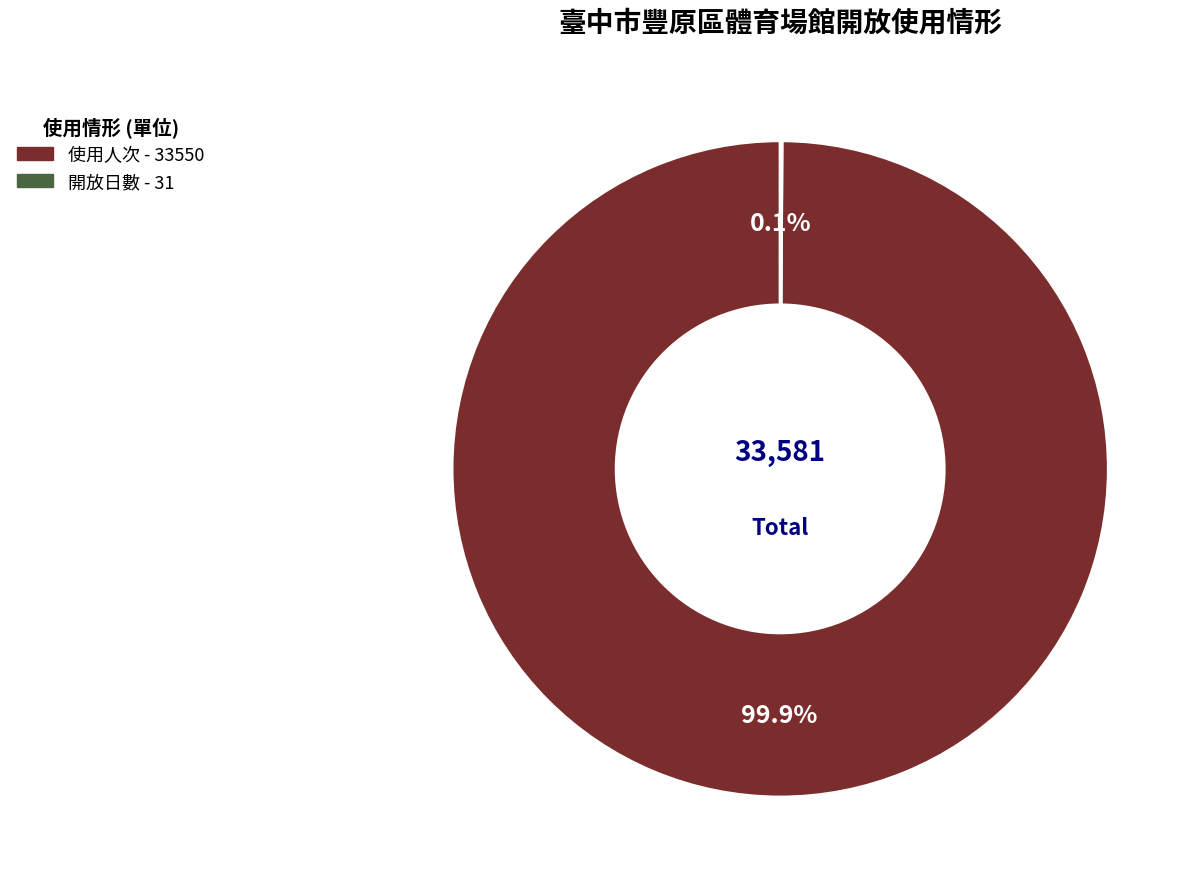

Is there a majority slice in this chart?

Yes